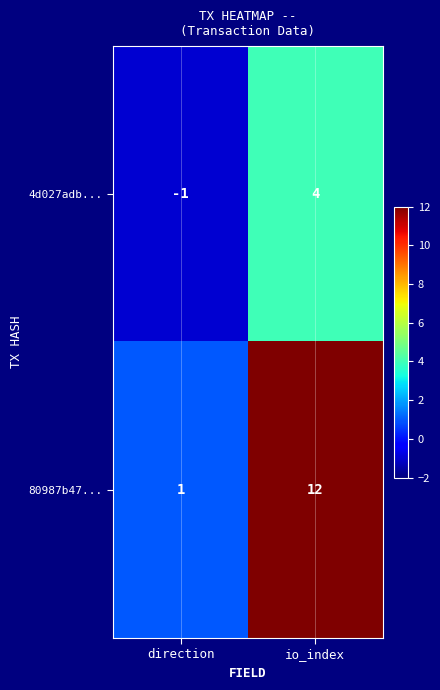

Which category has the lowest value across all series?

direction